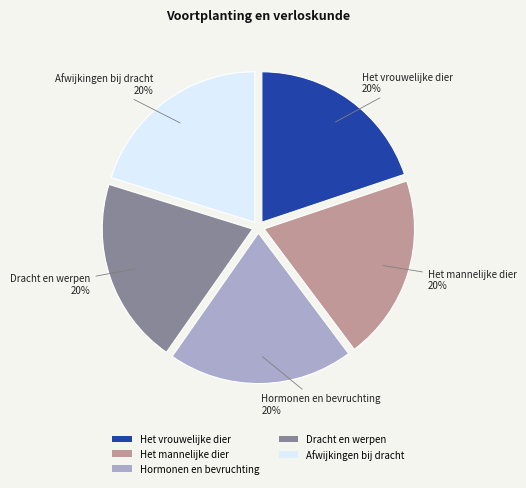

Is the sum of Het vrouwelijke dier and Het mannelijke dier greater than half?

No